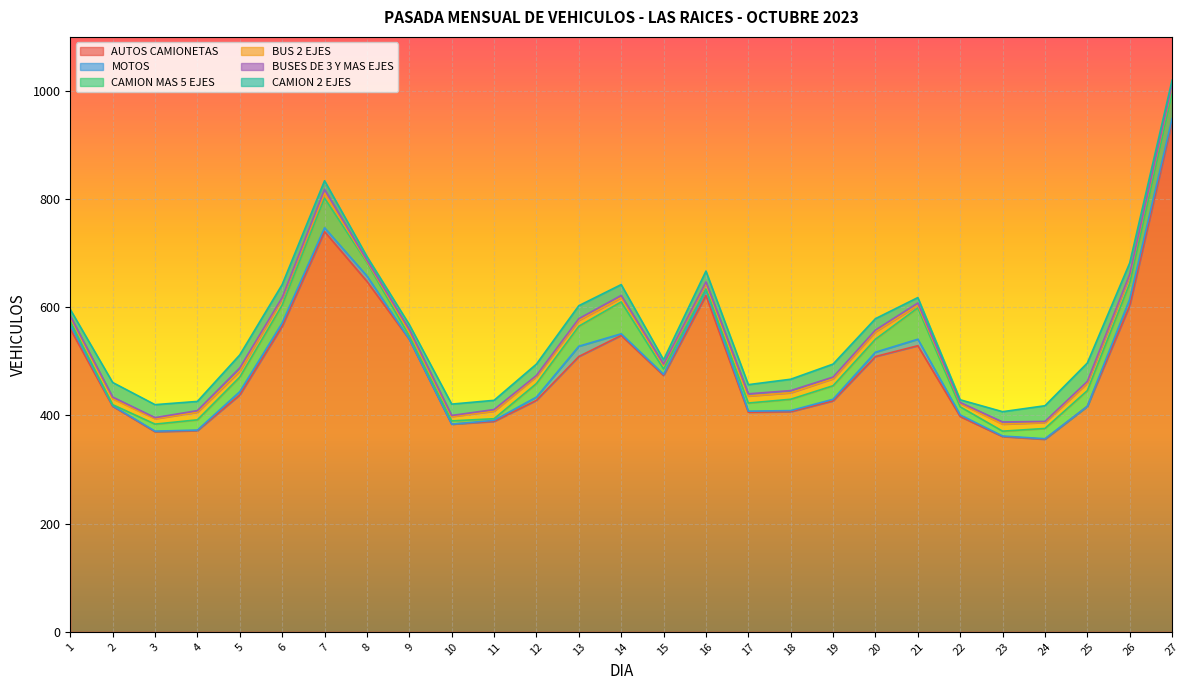

How many interior local peaks does the CAMION 2 EJES series have?

6